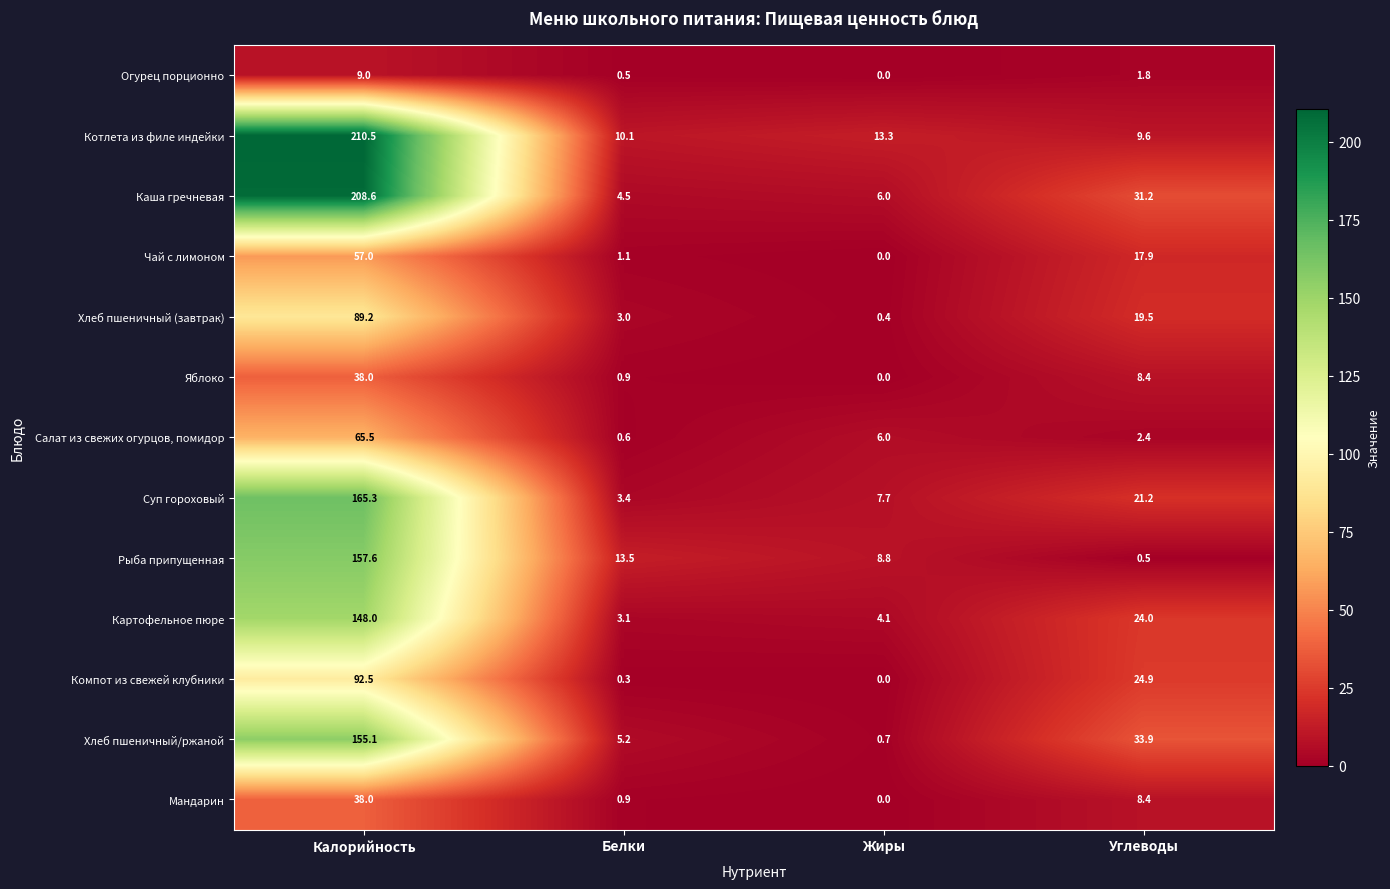

What is the difference between the maximum and minimum values in the Компот из свежей клубники series?

92.5